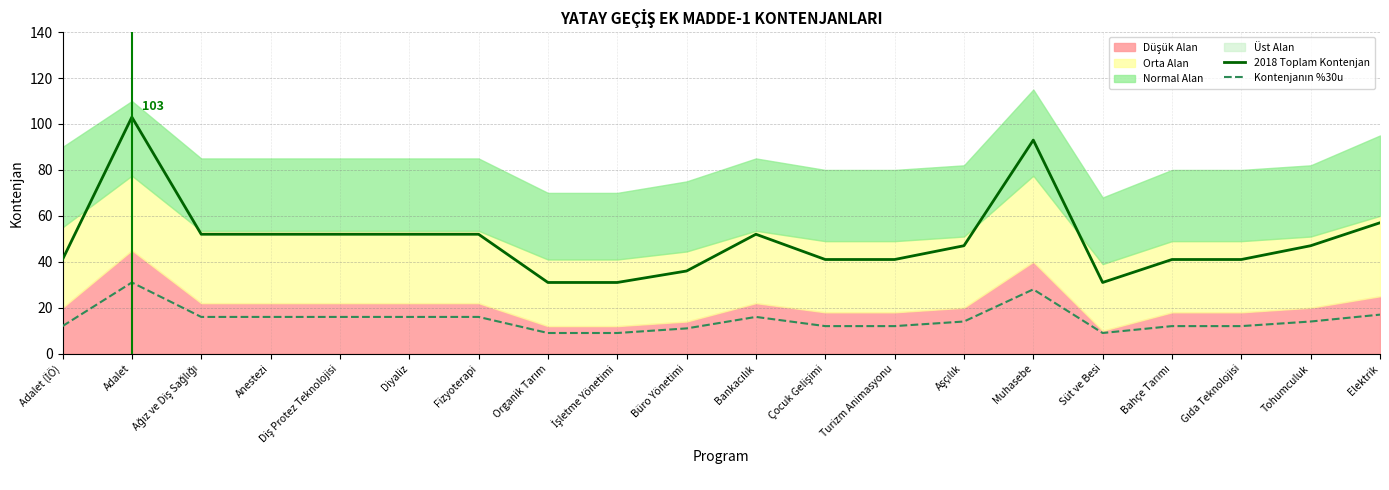

At how many categories does at least one series exceed 41?

11